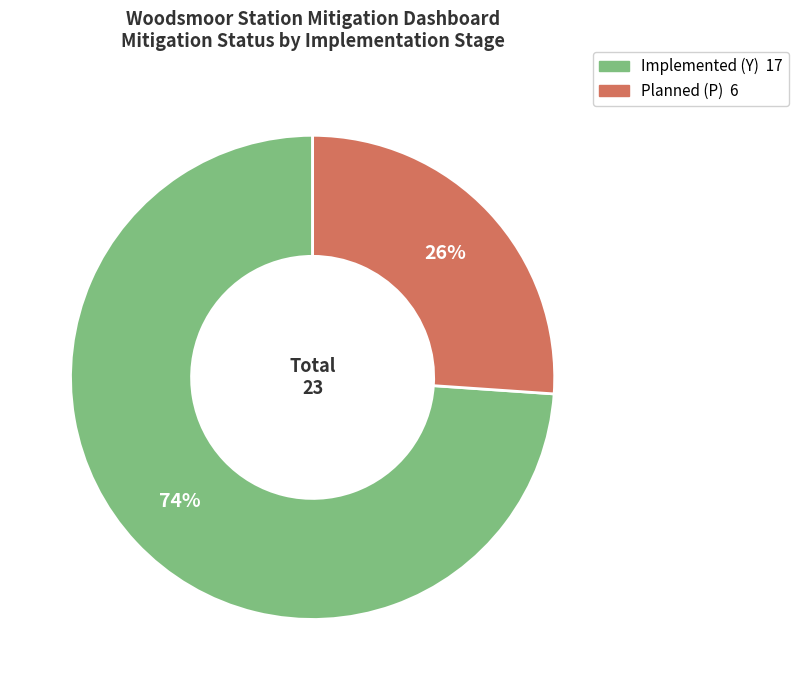

Which has a higher value, Planned (P) or Implemented (Y)?

Implemented (Y)